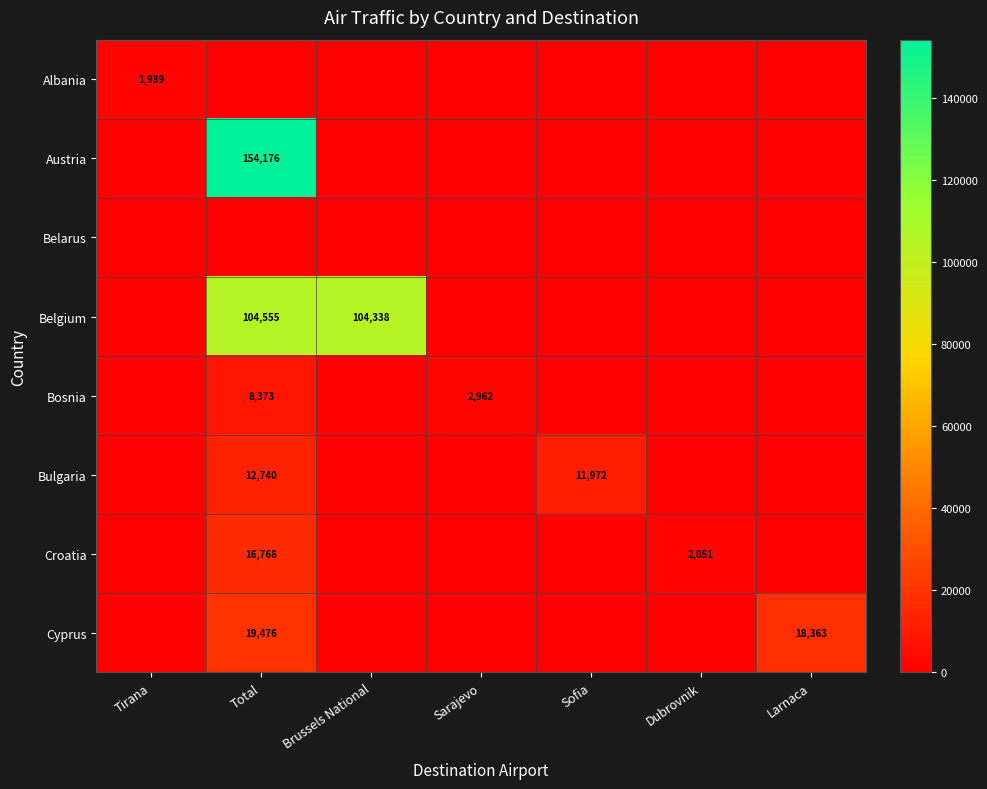

Is it true that Albania equals 1361 at Tirana?

False